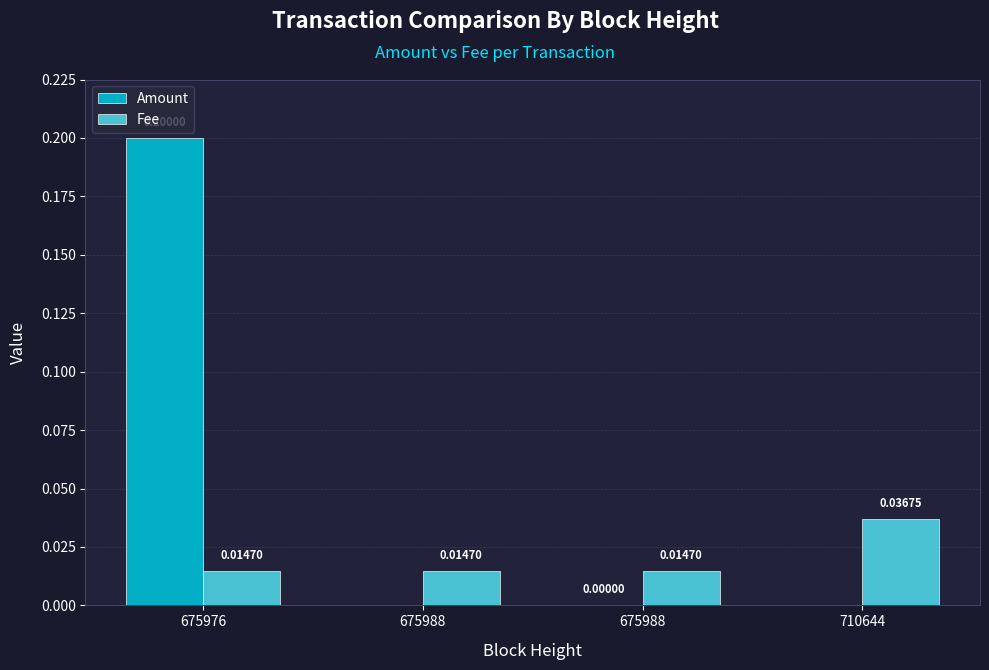

At which category does the chart reach its minimum across all series?

675988